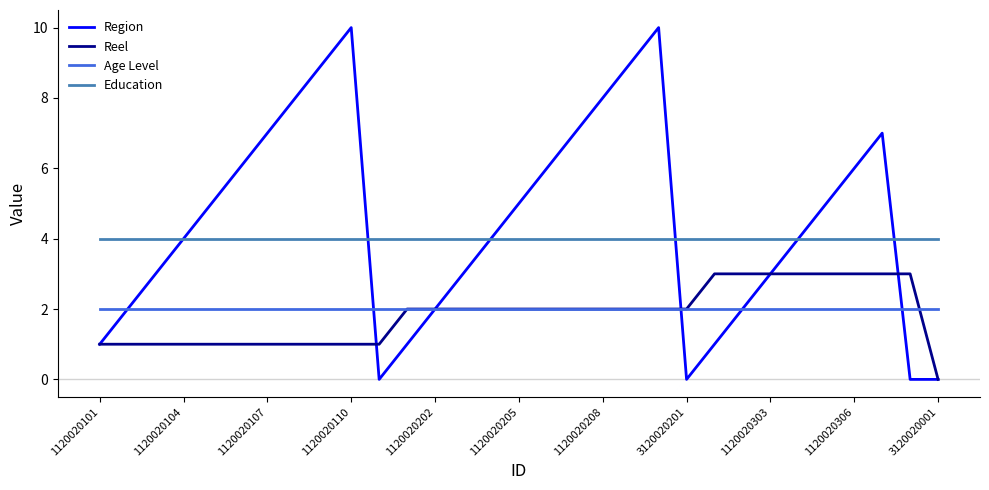

True or false: Education and Reel cross at least once.

False